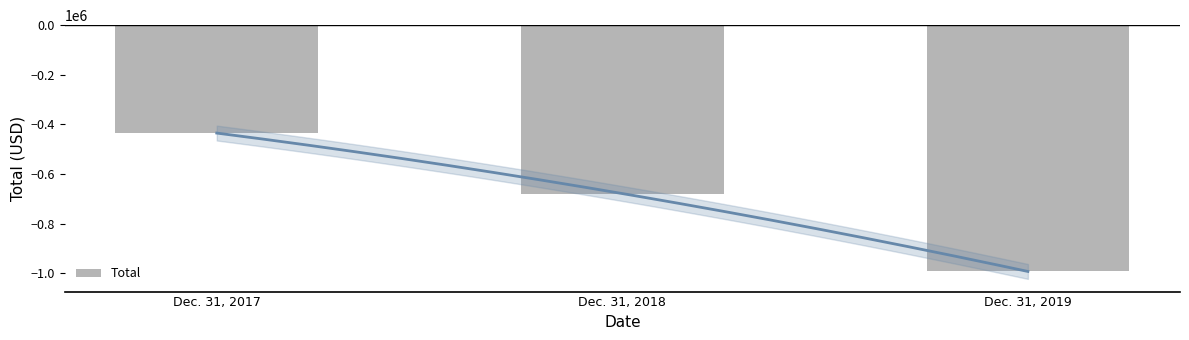

How many categories are shown in the chart?

3